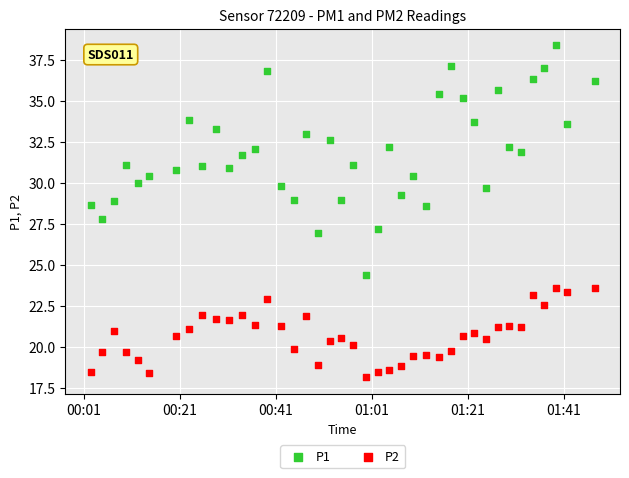

What are all the series names shown in the legend?

P1, P2